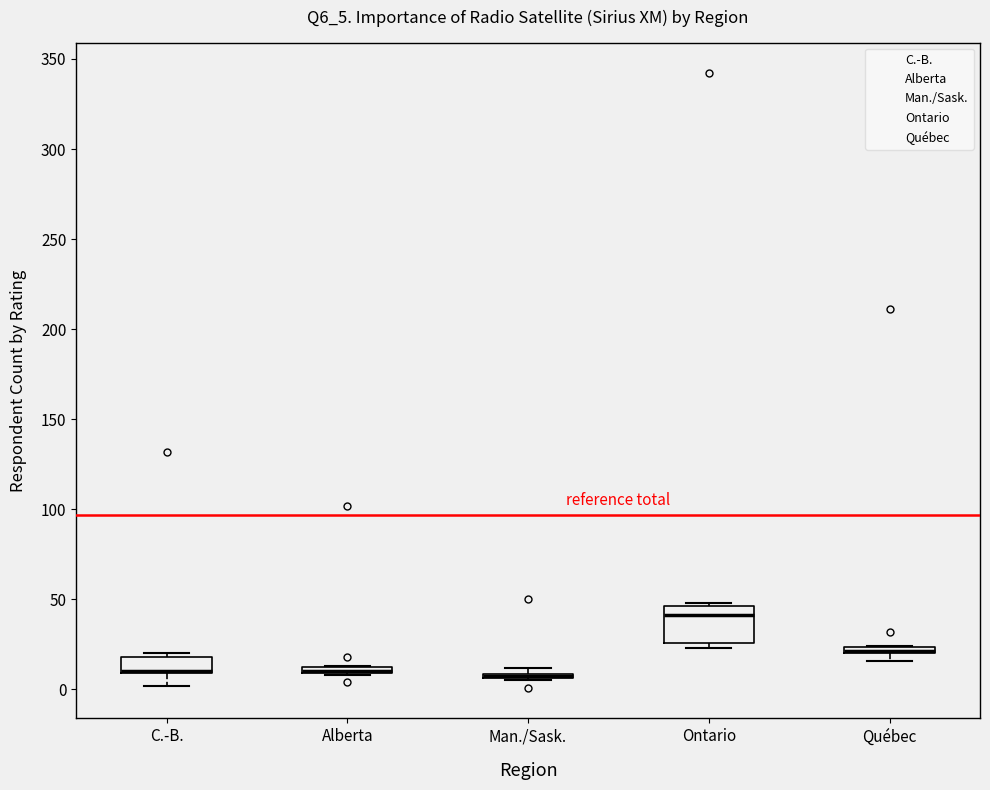

Where is the upper edge of the box for Alberta on the y-axis? The values are not printed on the chart, so give them approximately, as read against the axis.

15